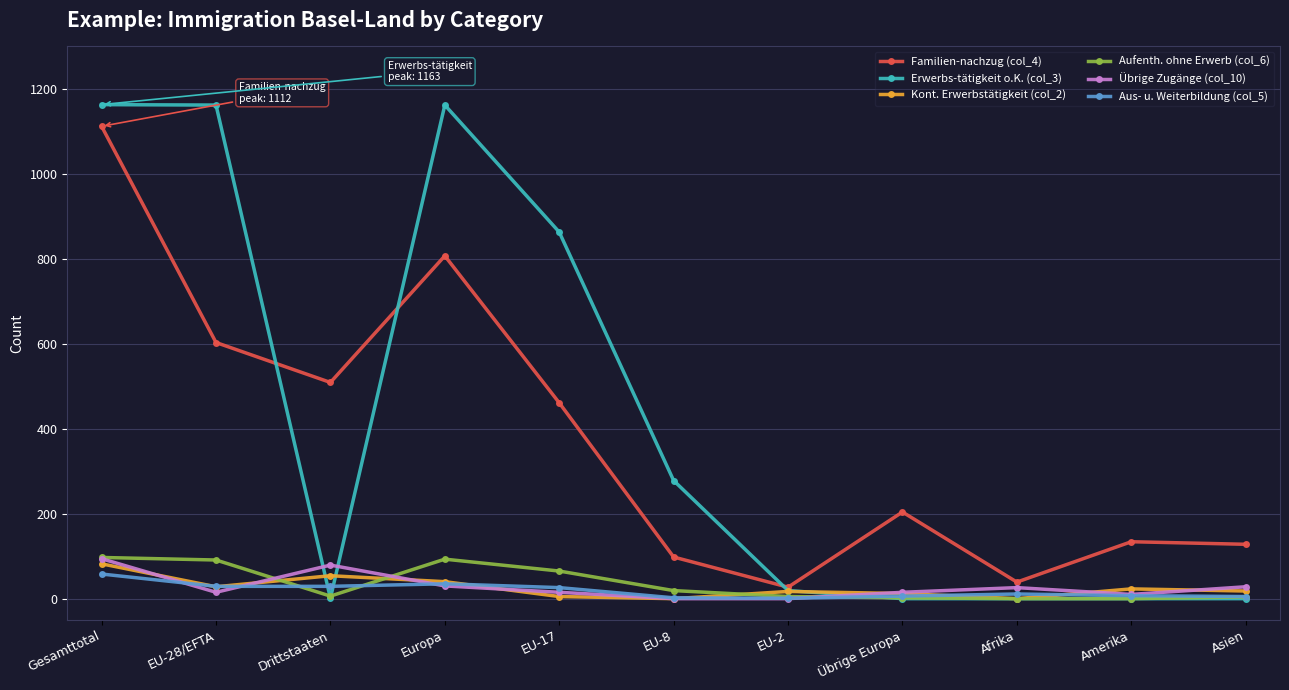

At which label does Kont. Erwerbstätigkeit (col_2) first exceed 18?

Gesamttotal